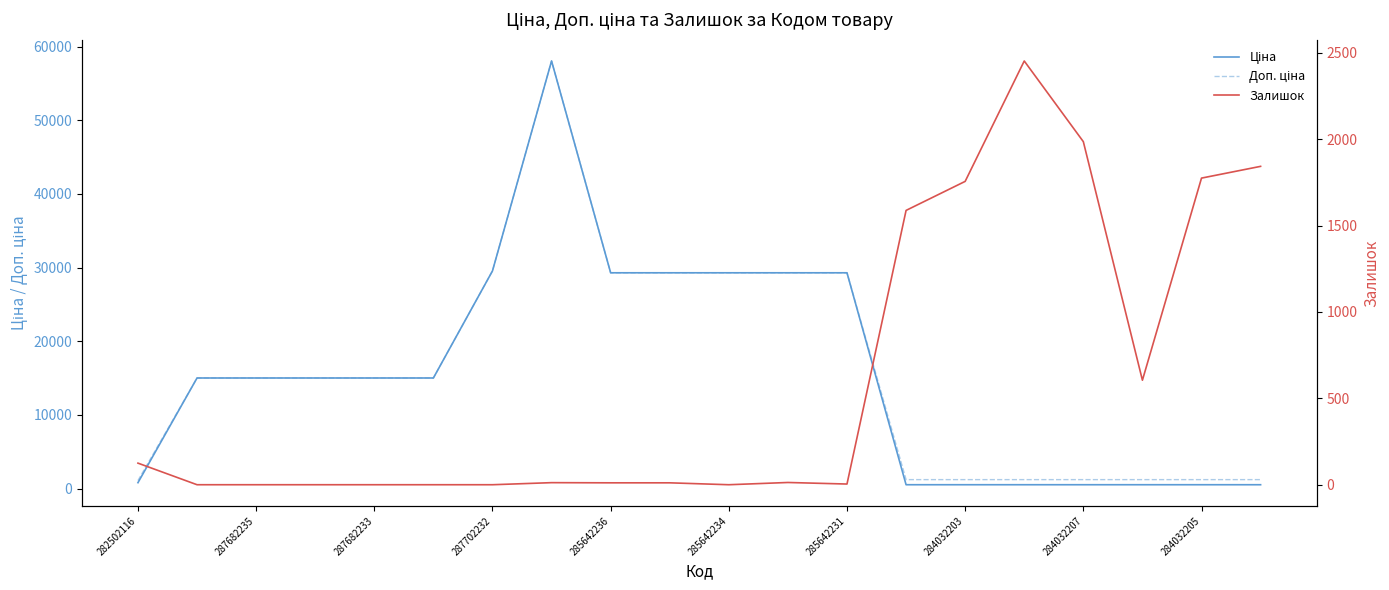

Does the chart display data point markers on the line(s)?

No